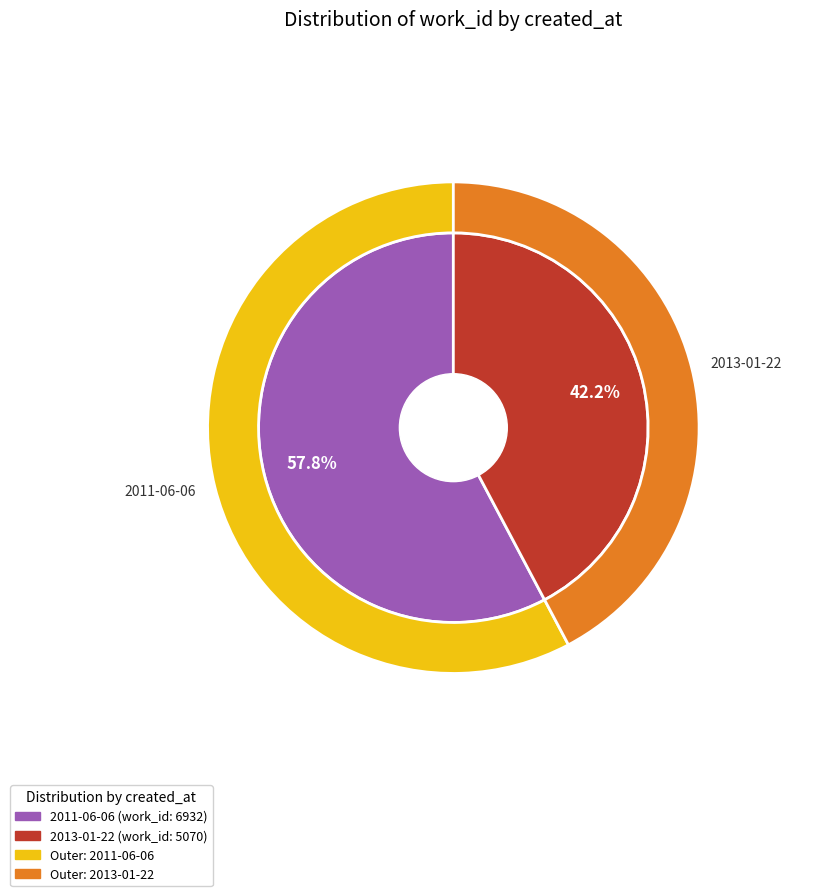

To the nearest percent, what is the average slice percentage?

50%